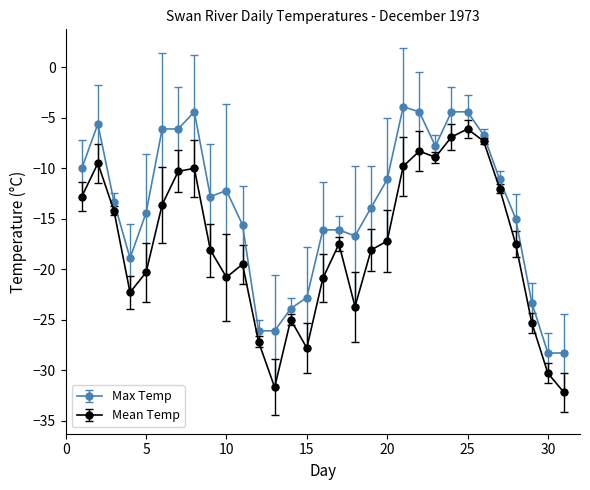

Which series has the largest total across all categories?

Max Temp